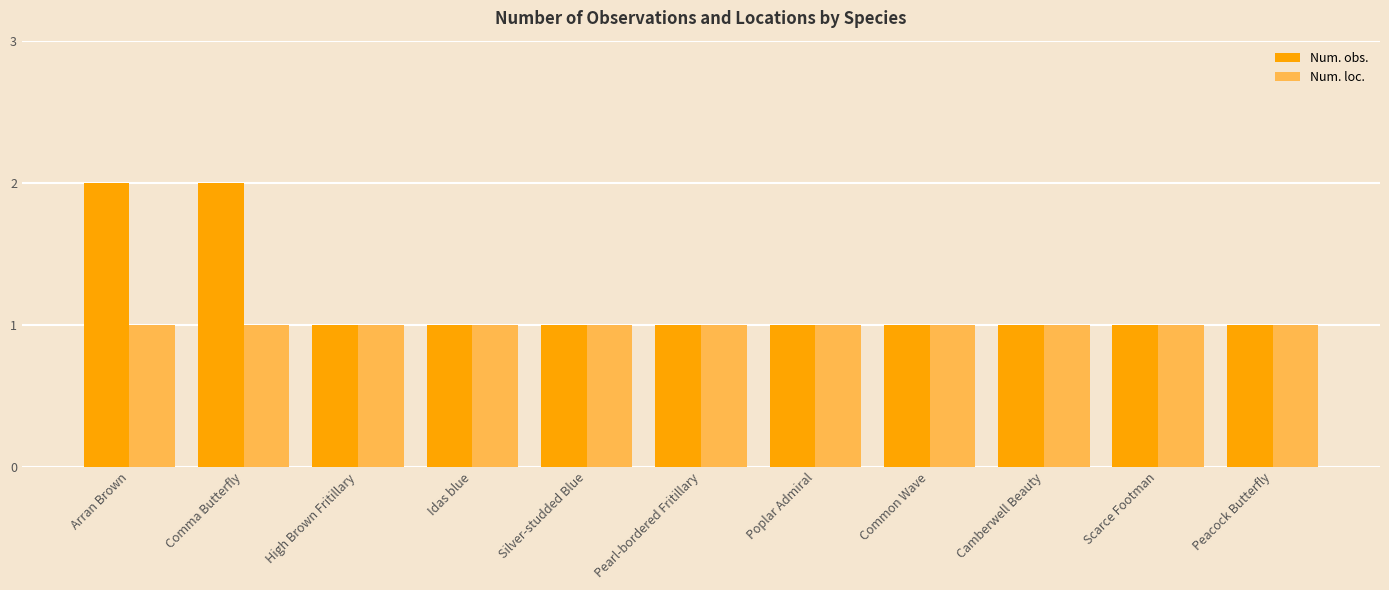

What are all the series names shown in the legend?

Num. obs., Num. loc.